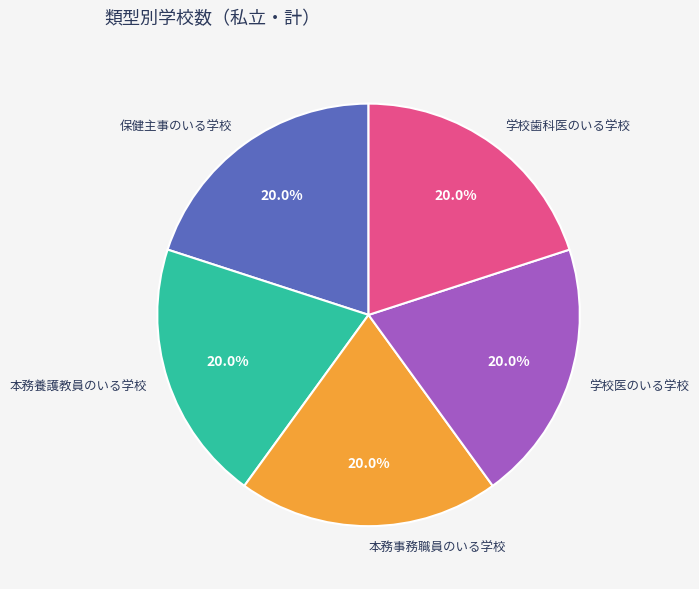

How many slices are in this pie chart?

5